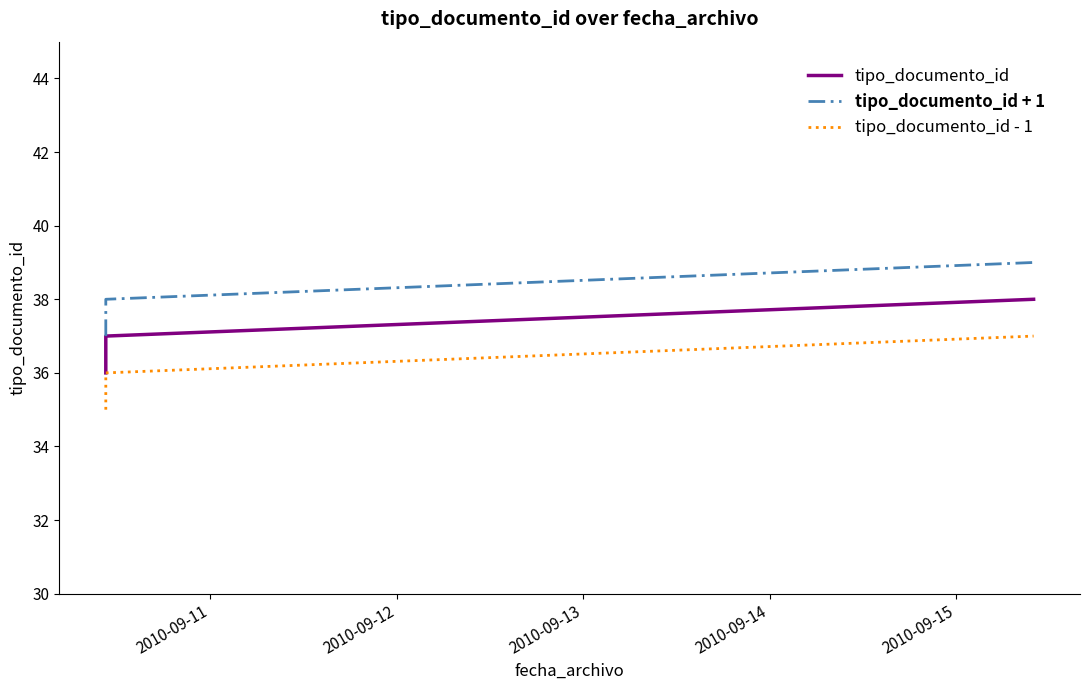

Rank the series at 2010-09-13 from highest to lowest value.

tipo_documento_id + 1, tipo_documento_id, tipo_documento_id - 1